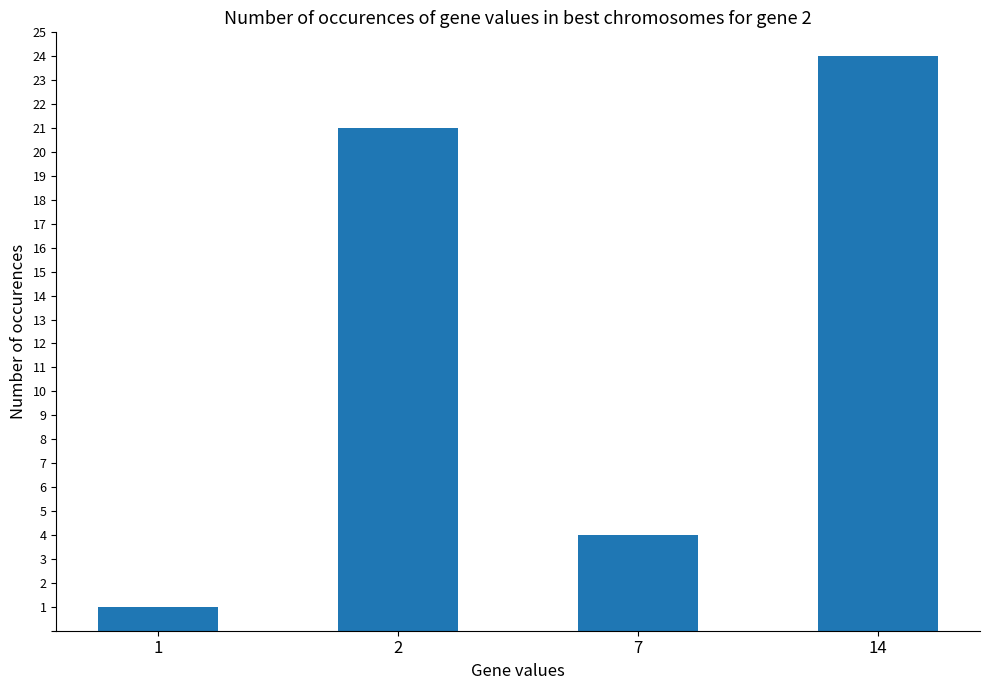

How many categories are shown in the chart?

4